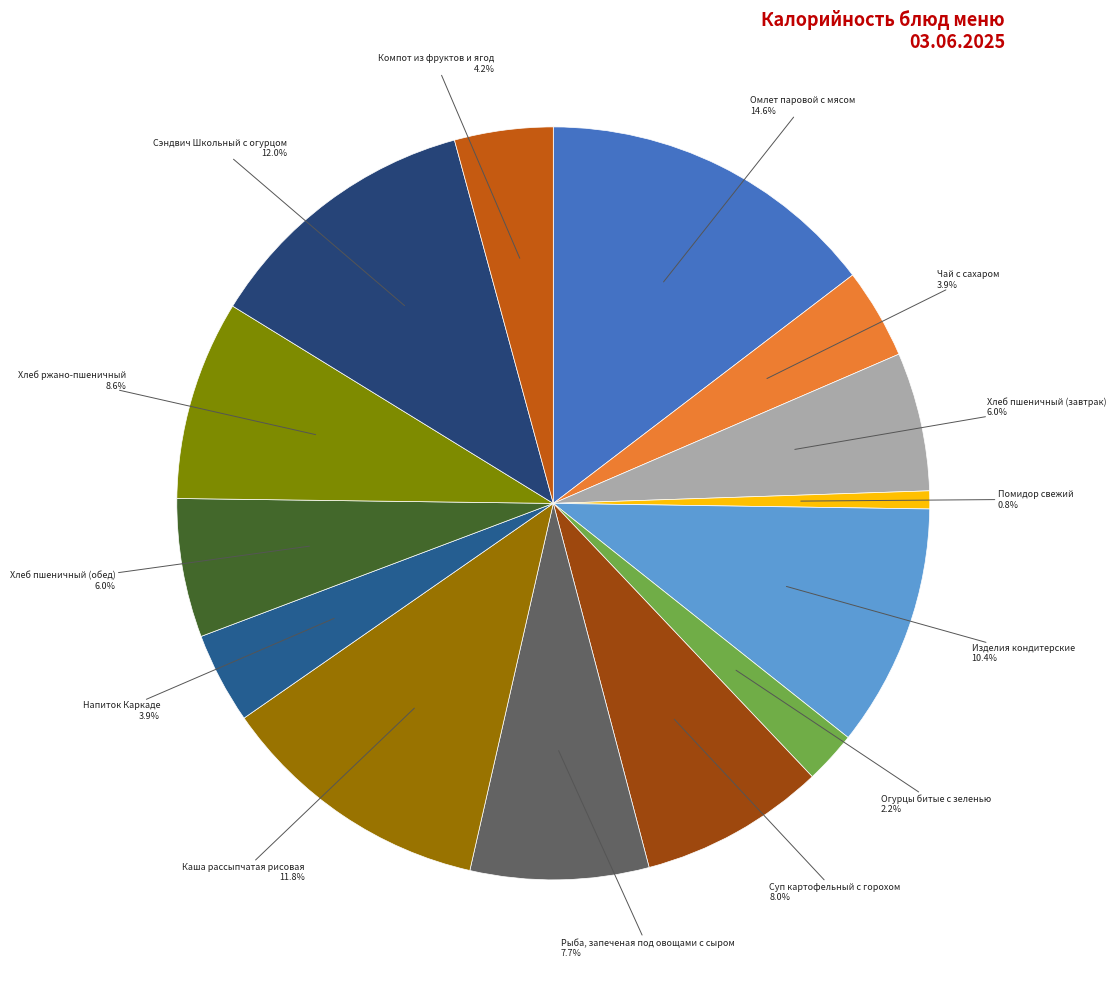

Does any single category account for the majority?

No